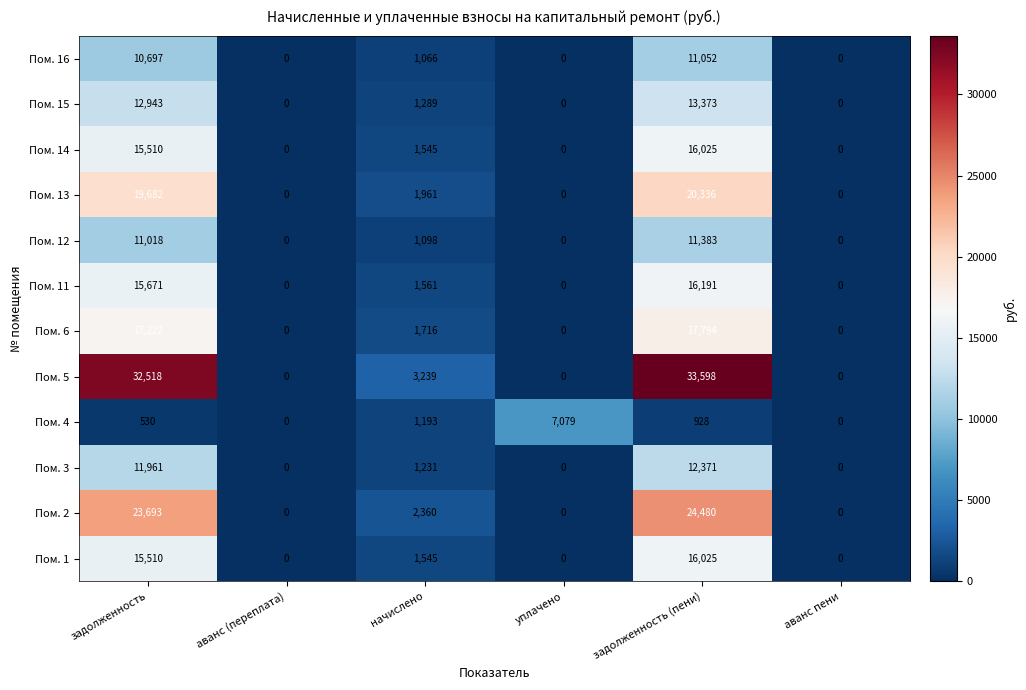

At which label does Пом. 15 first exceed 1289?

задолженность